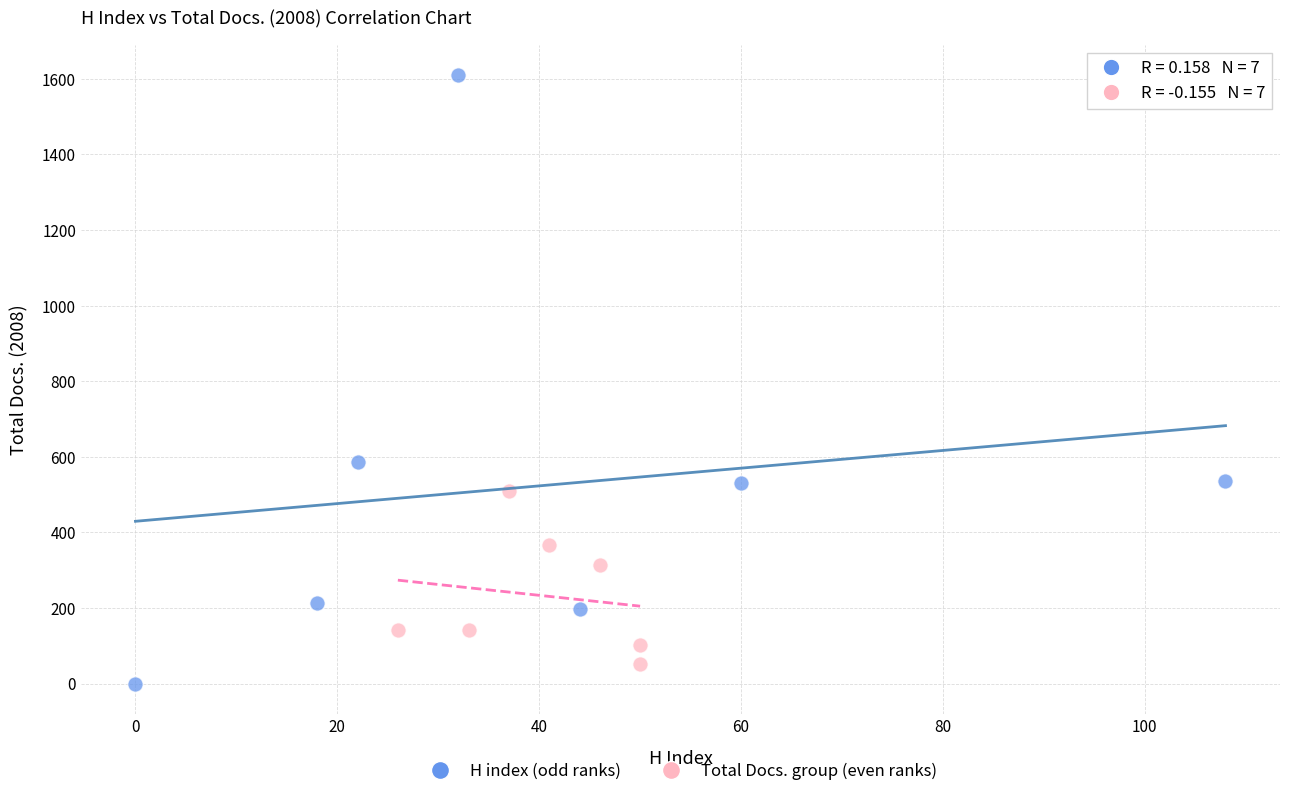

Which series contains the highest Y value?

H index (odd ranks)